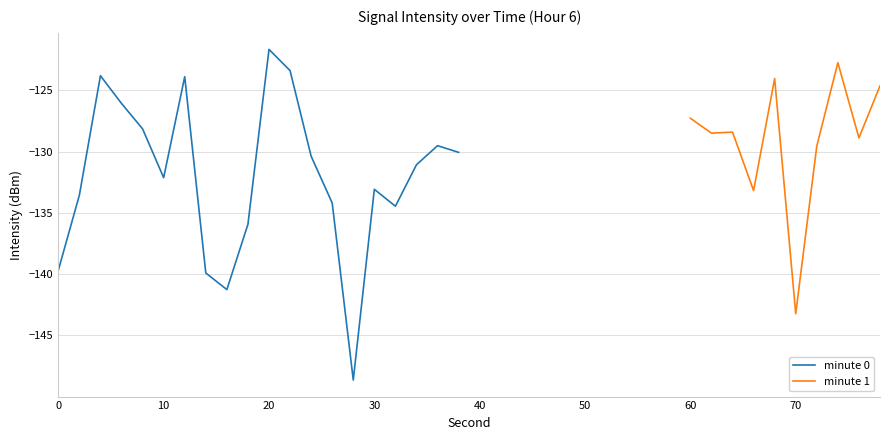

Rank the categories by value from lowest to highest.

28, 16, 14, 0, 18, 32, 26, 2, 30, 10, 34, 24, 38, 36, 8, 6, 12, 4, 22, 20